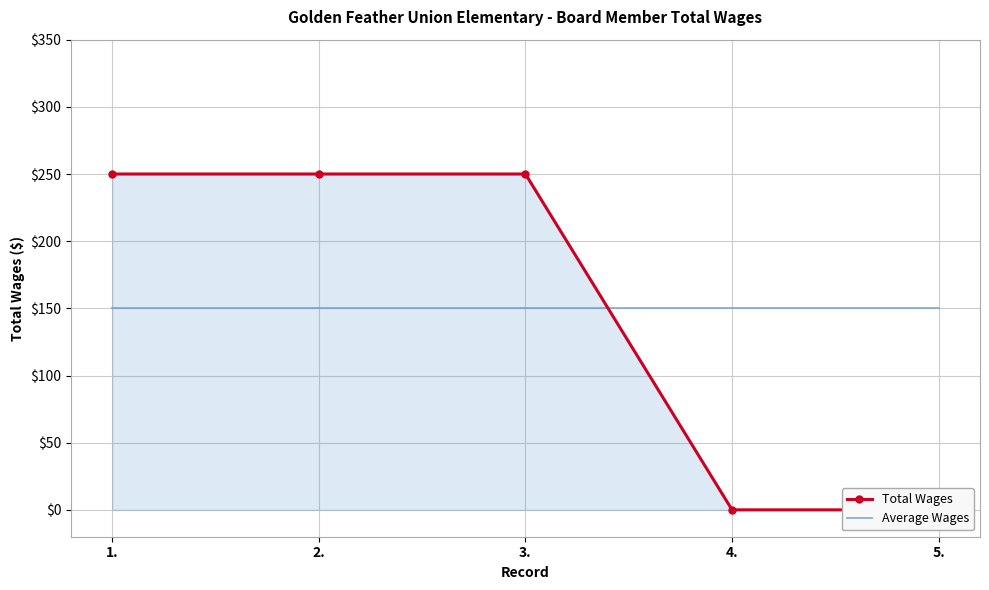

List the labels in order of Average Wages value, smallest first.

1., 2., 3., 4., 5.